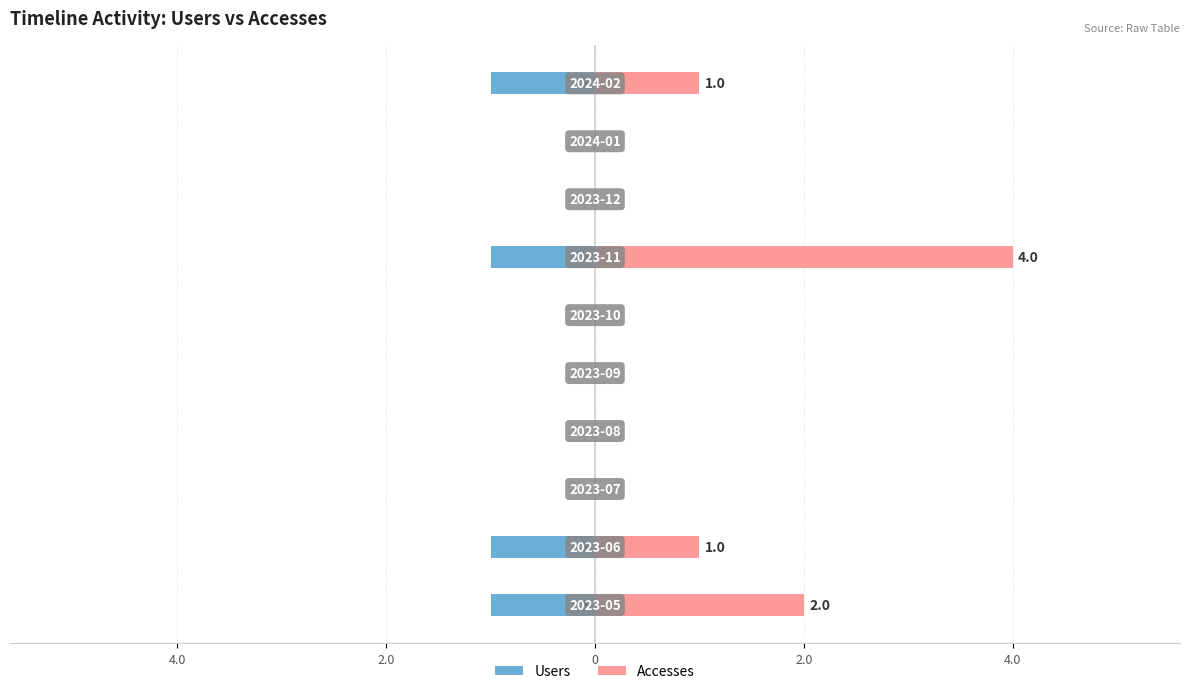

Does the chart contain stacked bars?

No